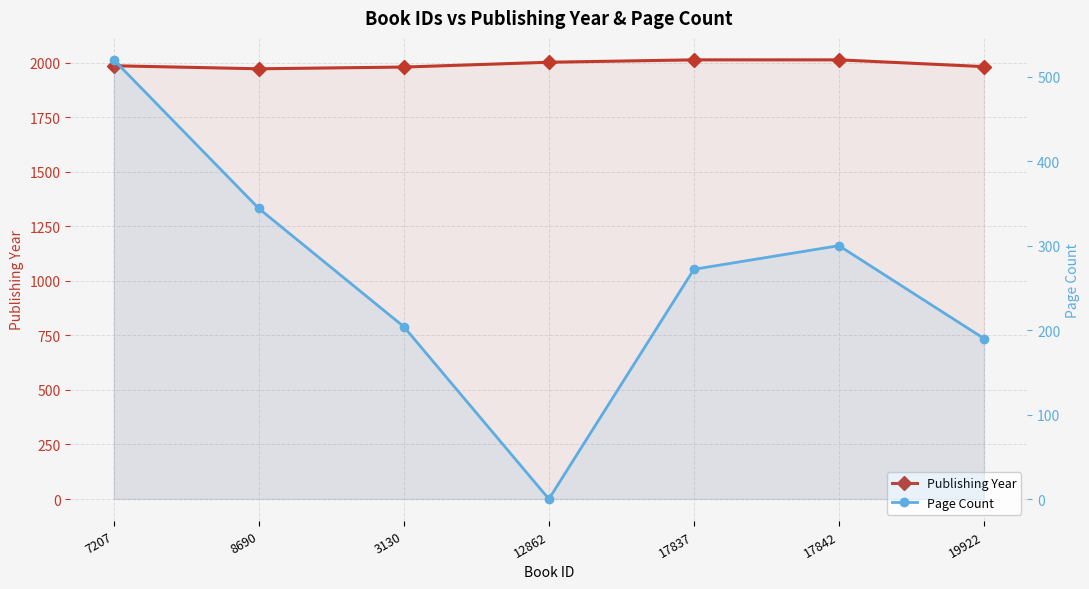

Rank the series by their average value, from lowest to highest.

Page Count, Publishing Year